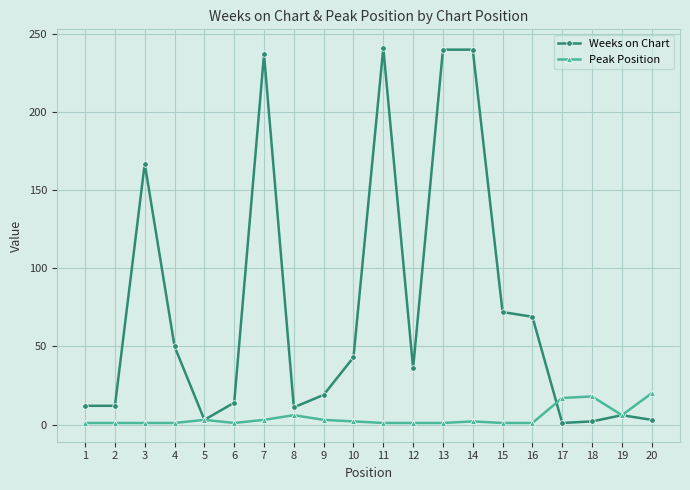

Which series has the widest spread of values?

Weeks on Chart